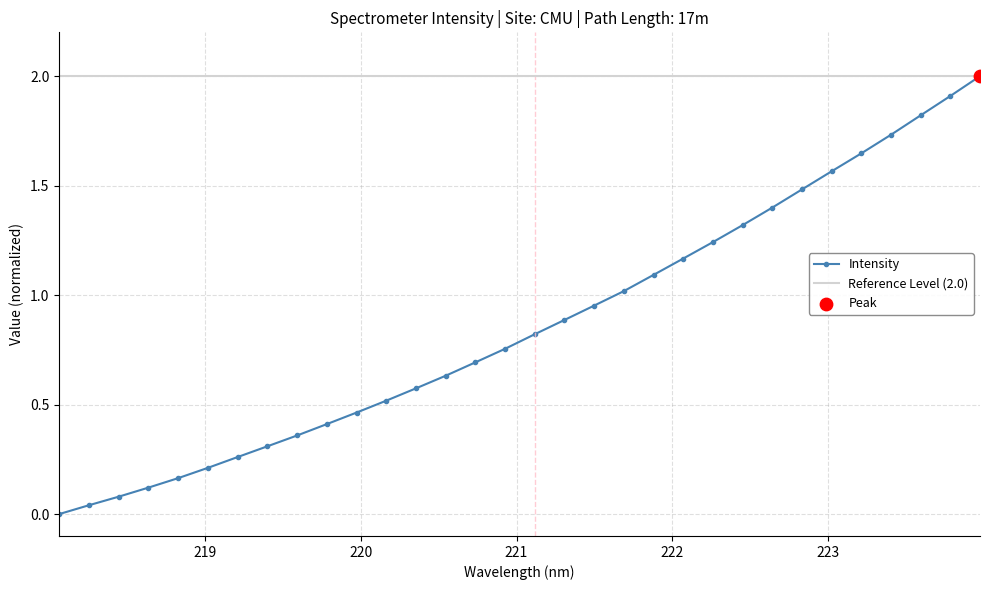

Which has a higher value, 221.8812 or 223.9802?

223.9802